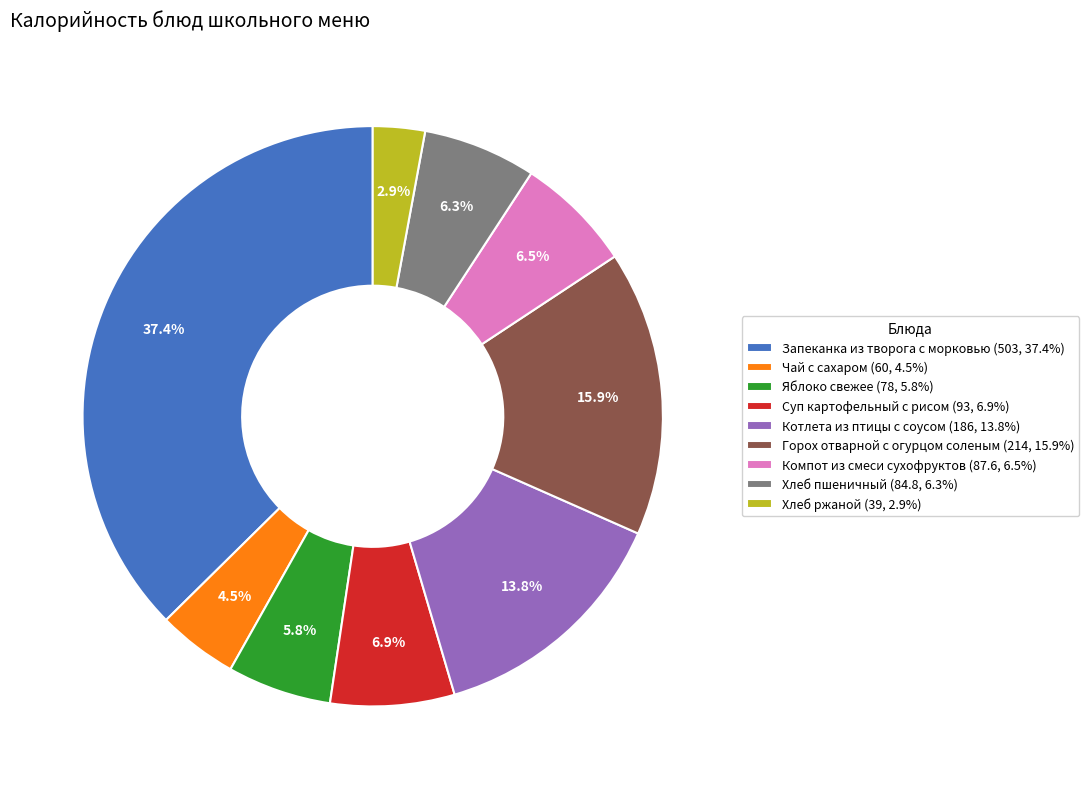

Do Яблоко свежее (78, 5.8%) and Запеканка из творога с морковью (503, 37.4%) together represent more than half of the pie?

No